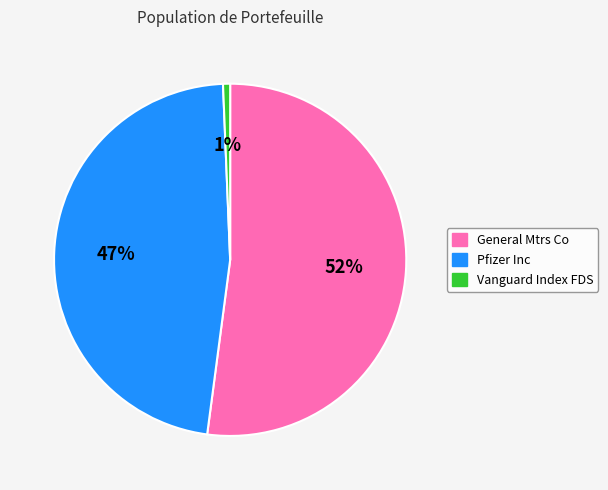

What percentage is the Pfizer Inc slice, to the nearest percent?

47%